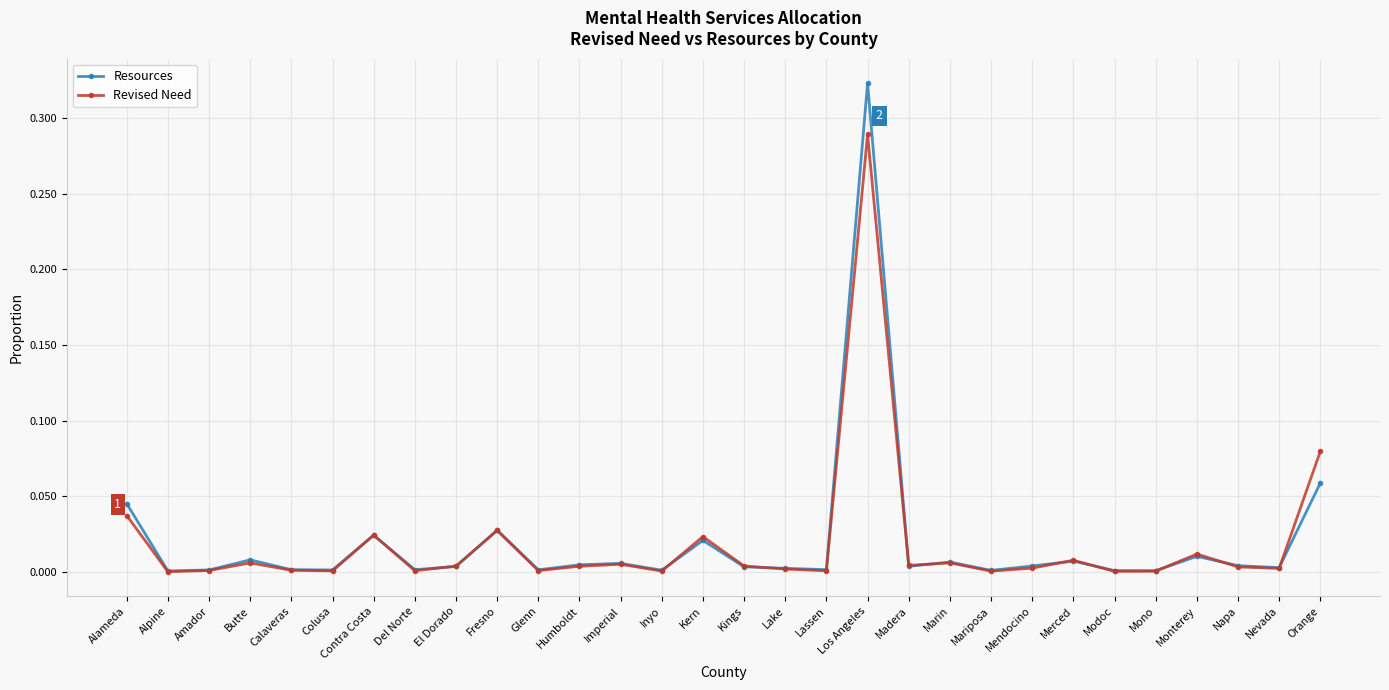

Which series has the largest range (max minus min)?

Resources